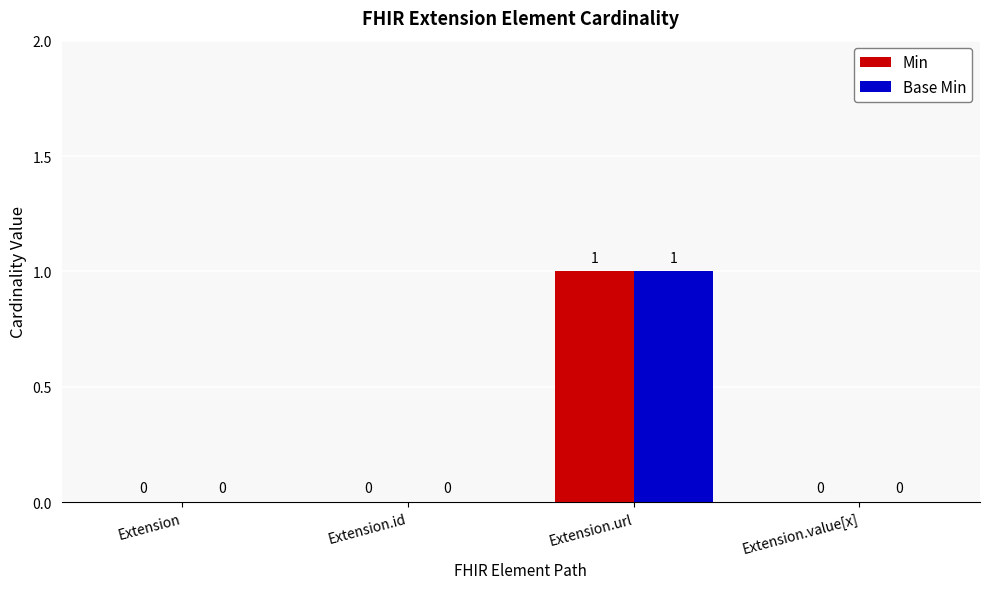

Reading right to left, what are all the values shown in this chart?

Min: Extension.value[x]=0	Extension.url=1	Extension.id=0	Extension=0
Base Min: Extension.value[x]=0	Extension.url=1	Extension.id=0	Extension=0